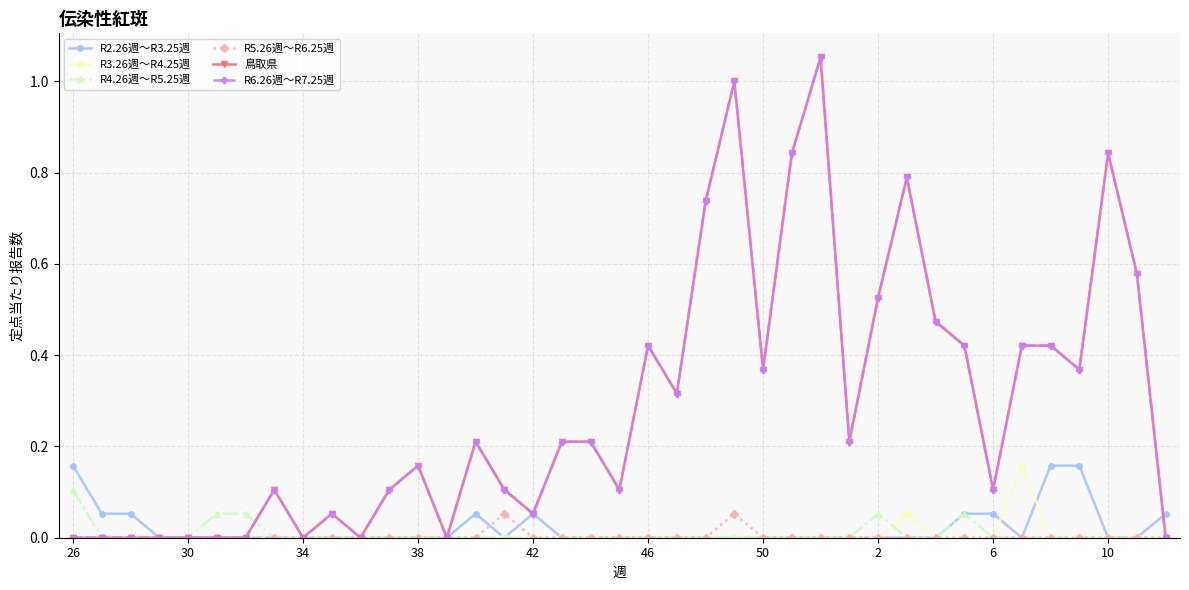

How many lines are shown in the chart?

6